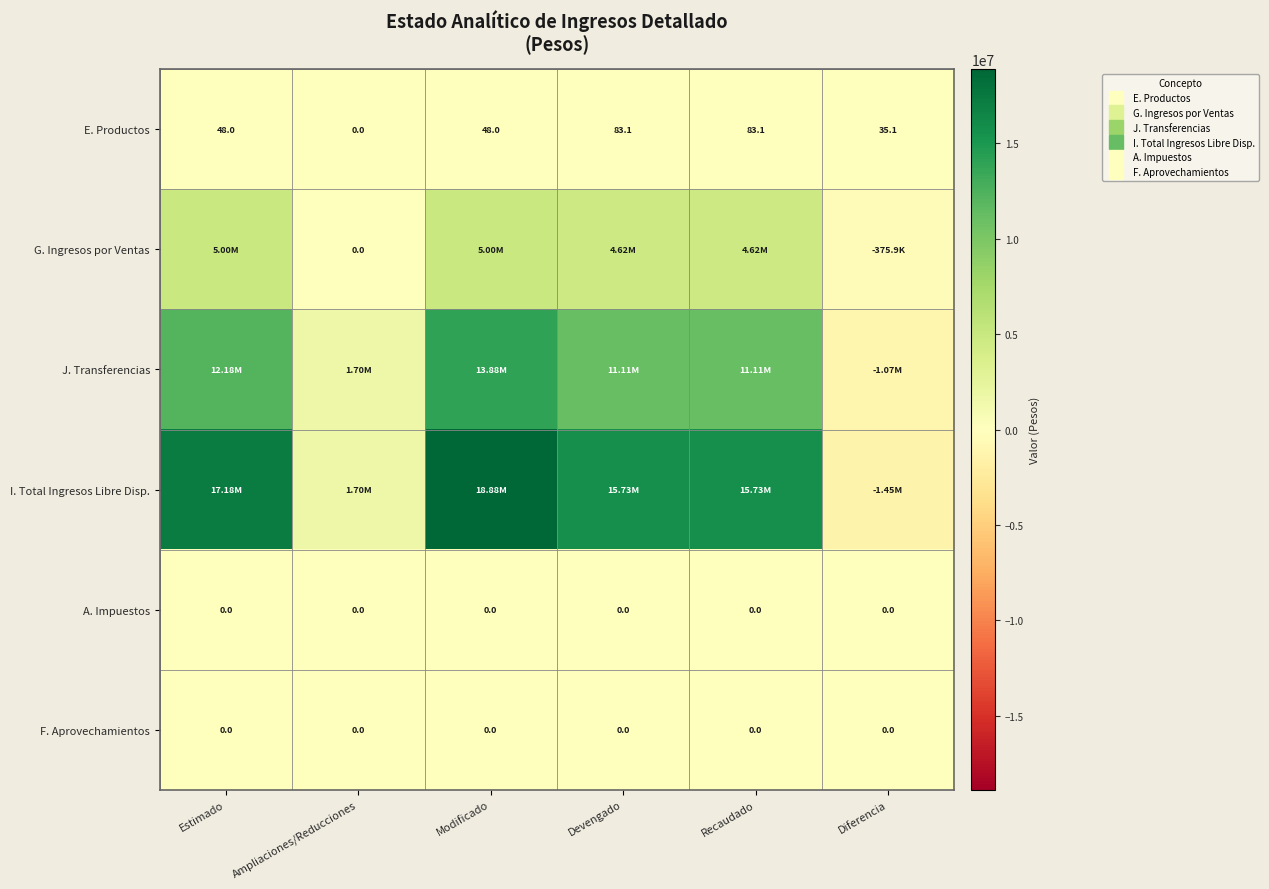

What is the difference between the I. Total Ingresos Libre Disp. values at Modificado and Diferencia?

20326558.0